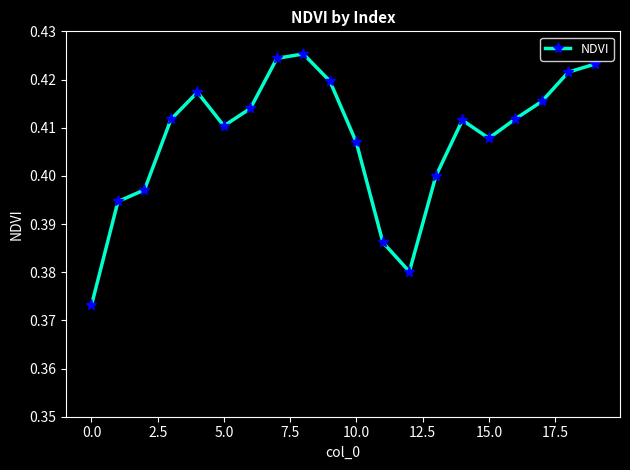

How many values are between 0 and 1?

20